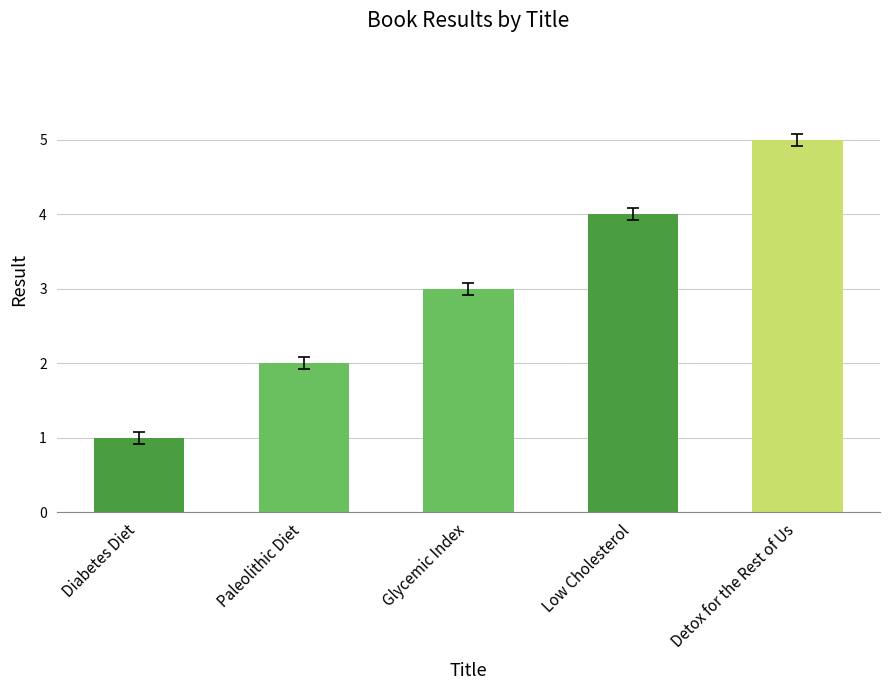

What position from the right is Detox for the Rest of Us?

1